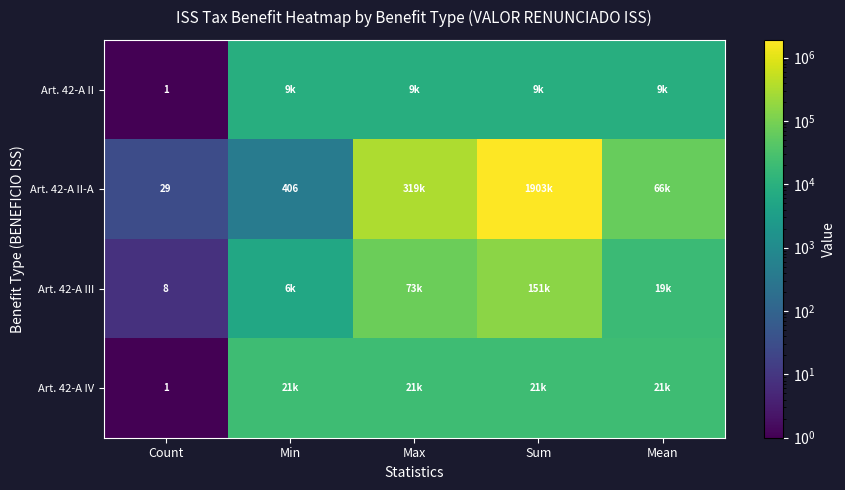

True or false: Art. 42-A II-A has a value of 49.9 at Count.

False